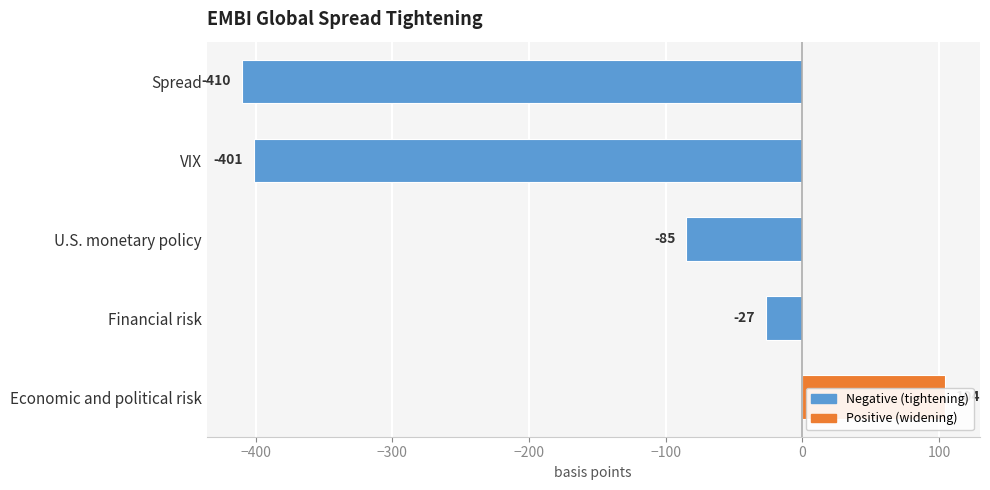

At which label does the data first exceed -85?

Financial risk